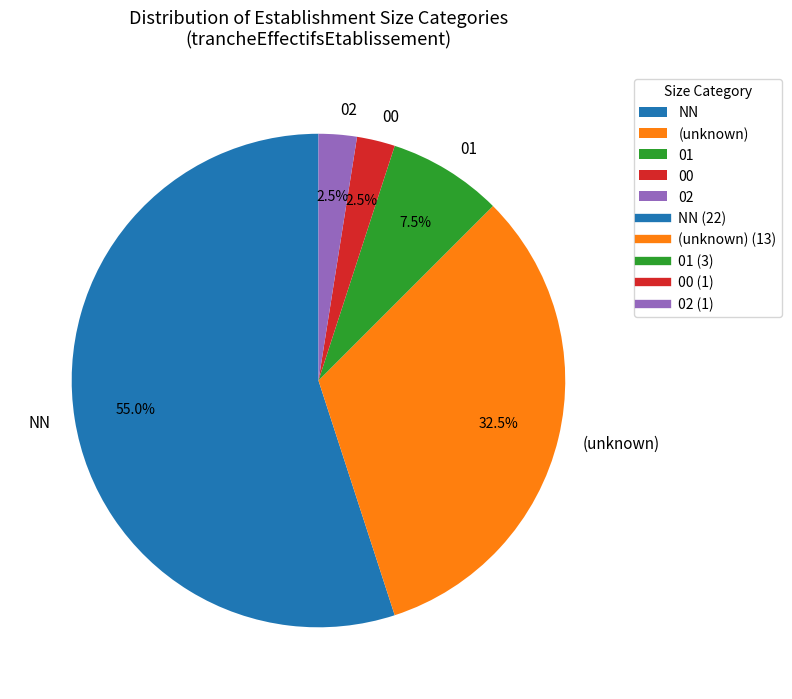

How much of the chart is everything except 02?

97.5%